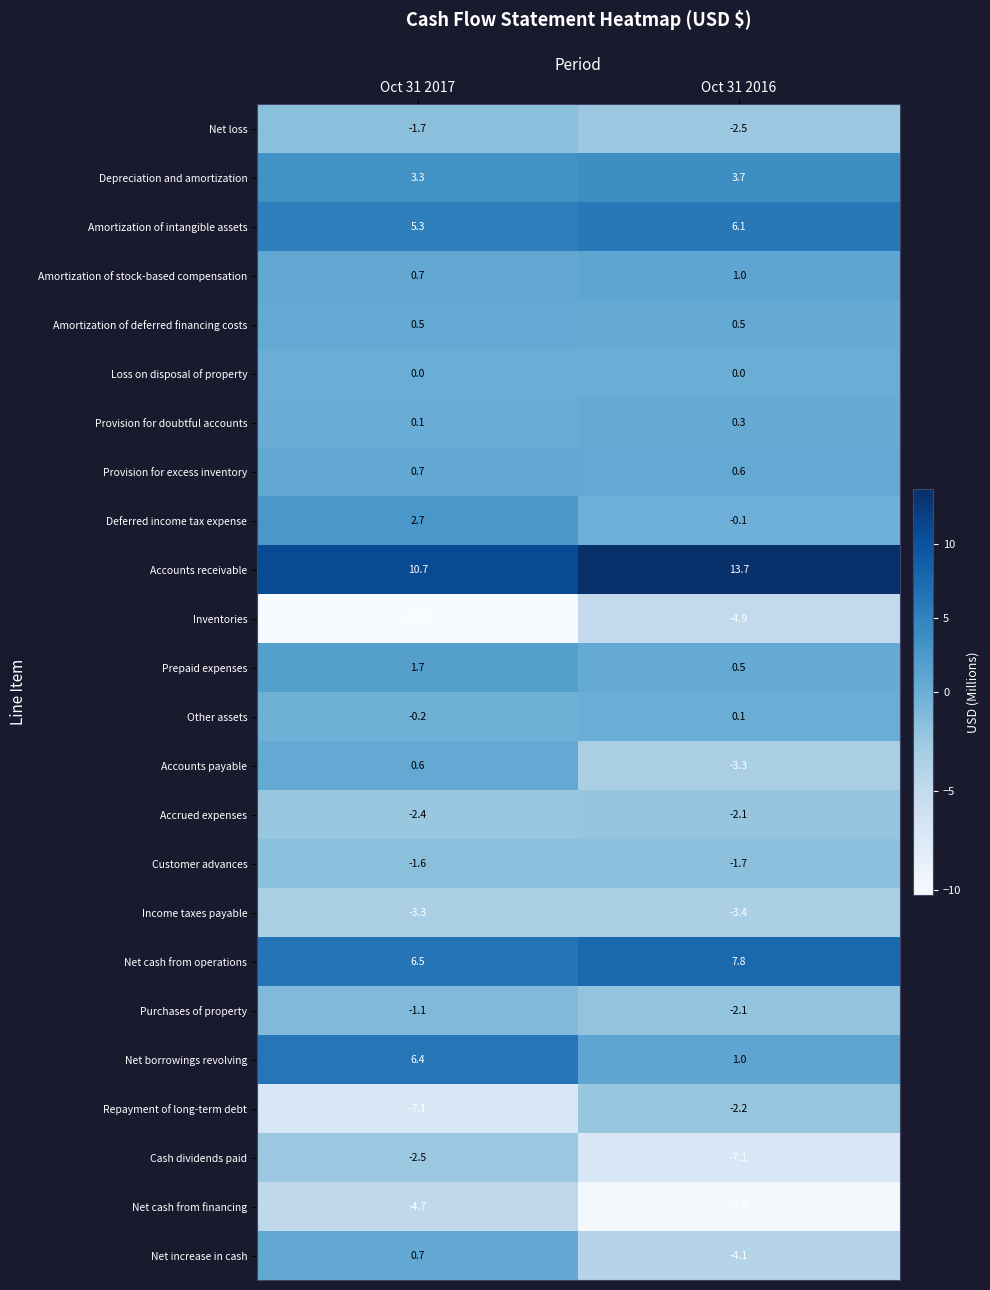

How many series are shown in this chart?

24